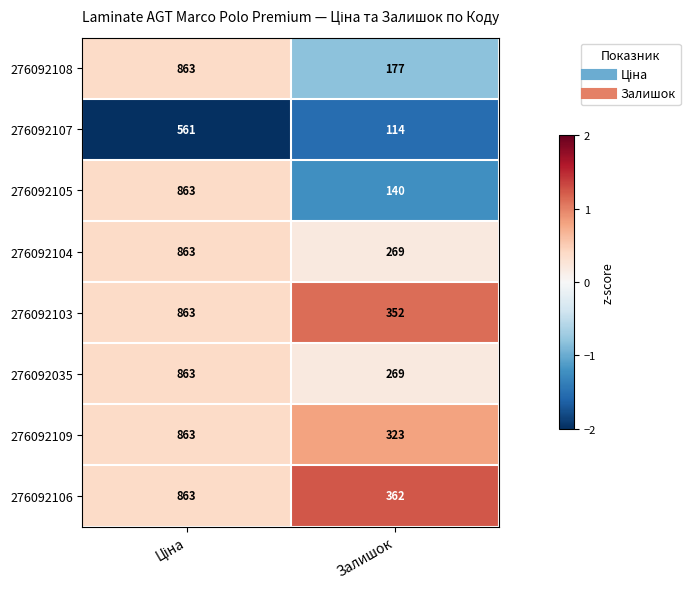

What is the difference between the maximum and minimum values in the 276092105 series?

723